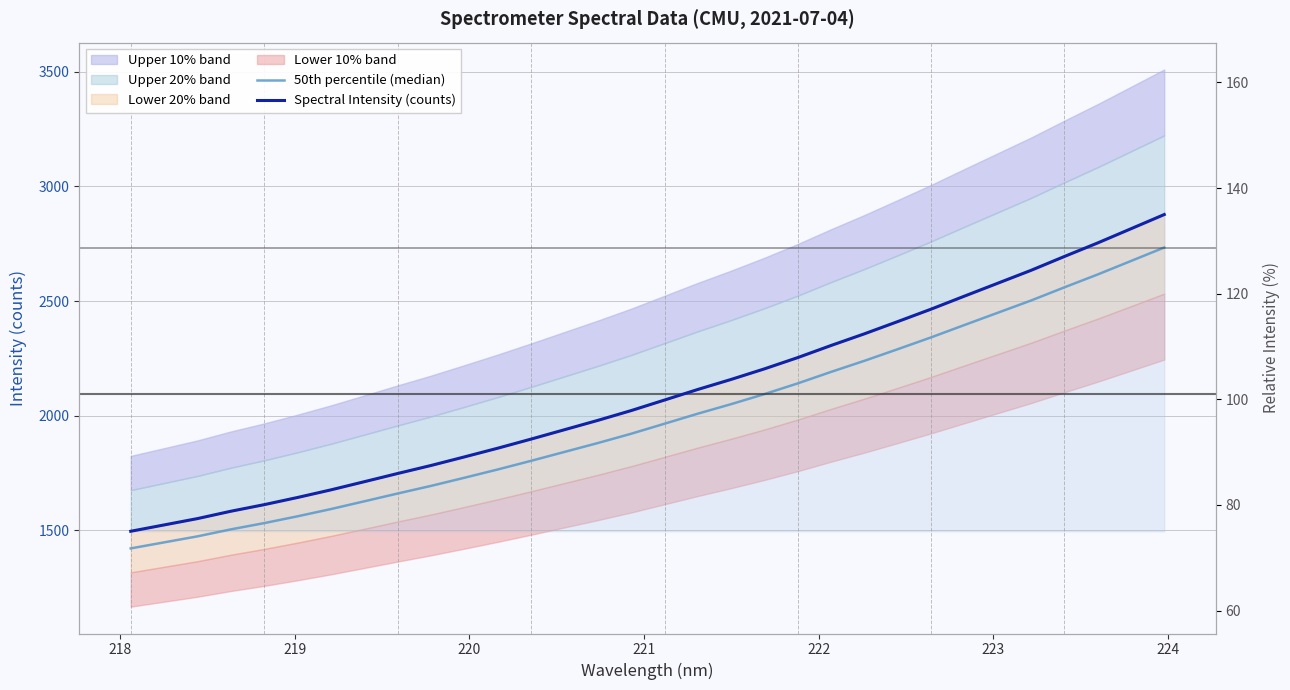

True or false: Spectral Intensity (counts) and 50th percentile (median) cross at least once.

False